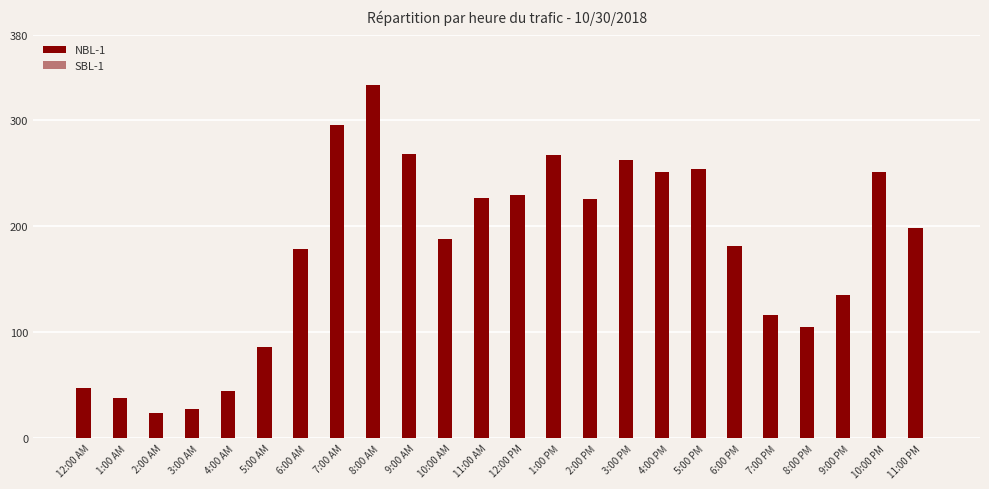

Between 12:00 AM and 3:00 PM, which is larger?

3:00 PM